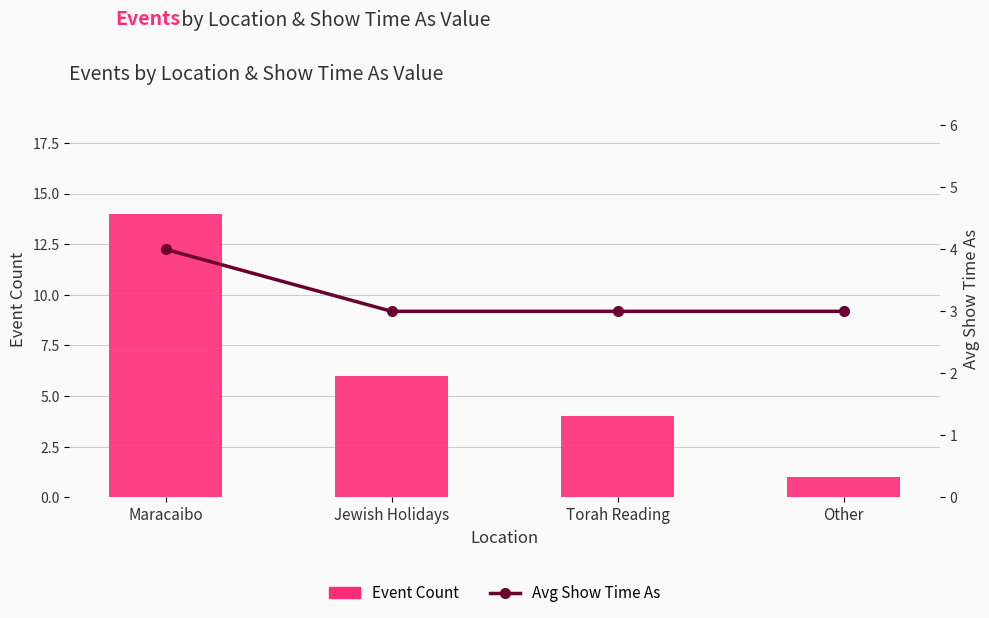

What is the sum of all Event Count values?

25